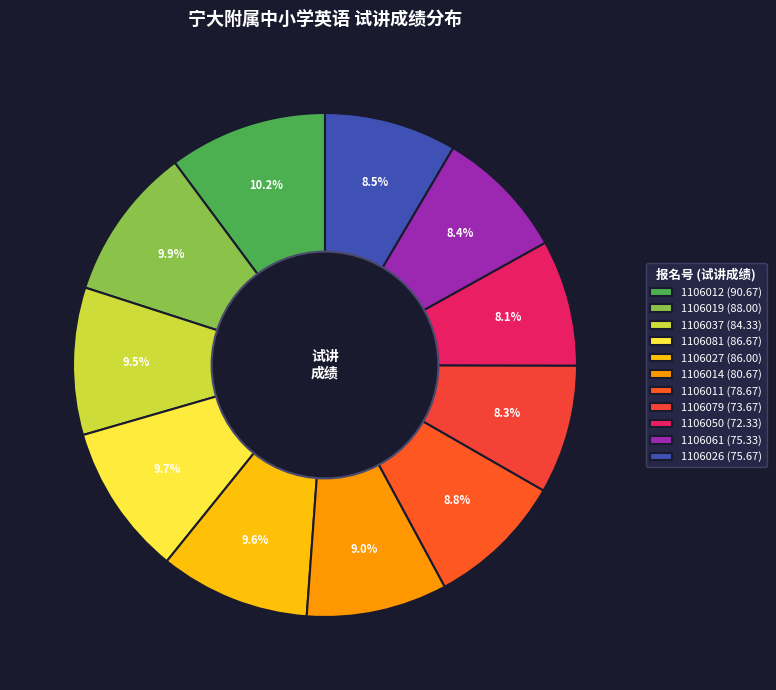

What percentage is NOT represented by 1106050?

91.9%